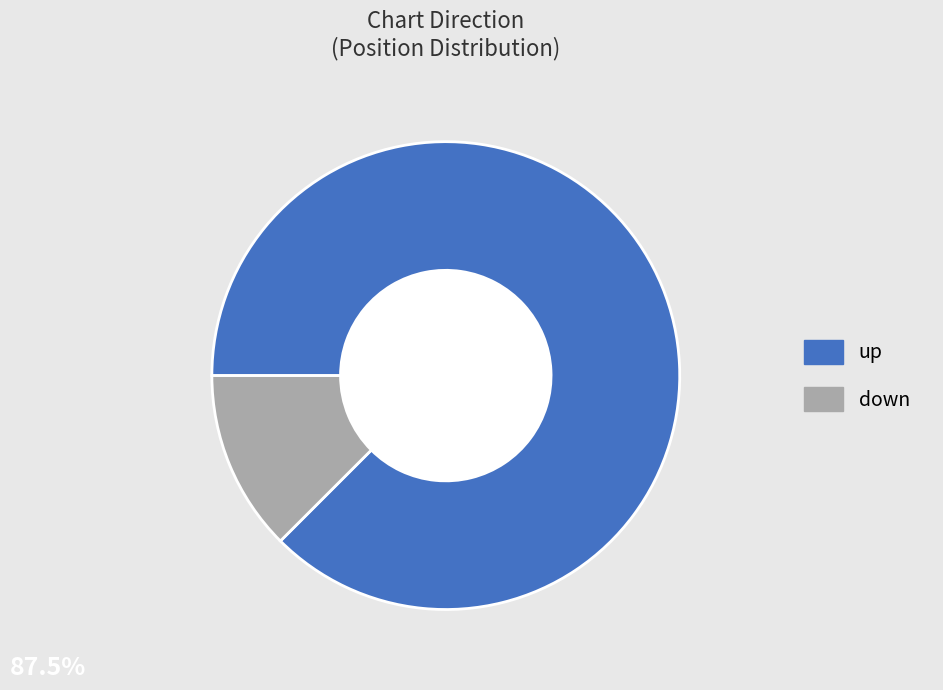

Which has a higher value, up or down?

up